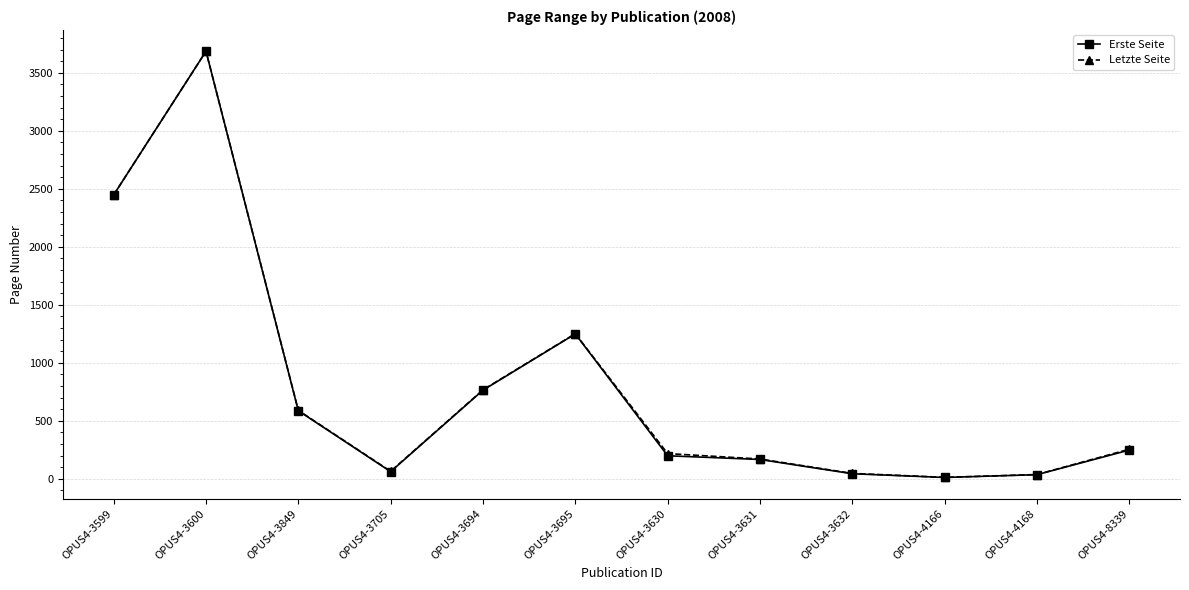

What is the highest value of the Erste Seite series?

3685